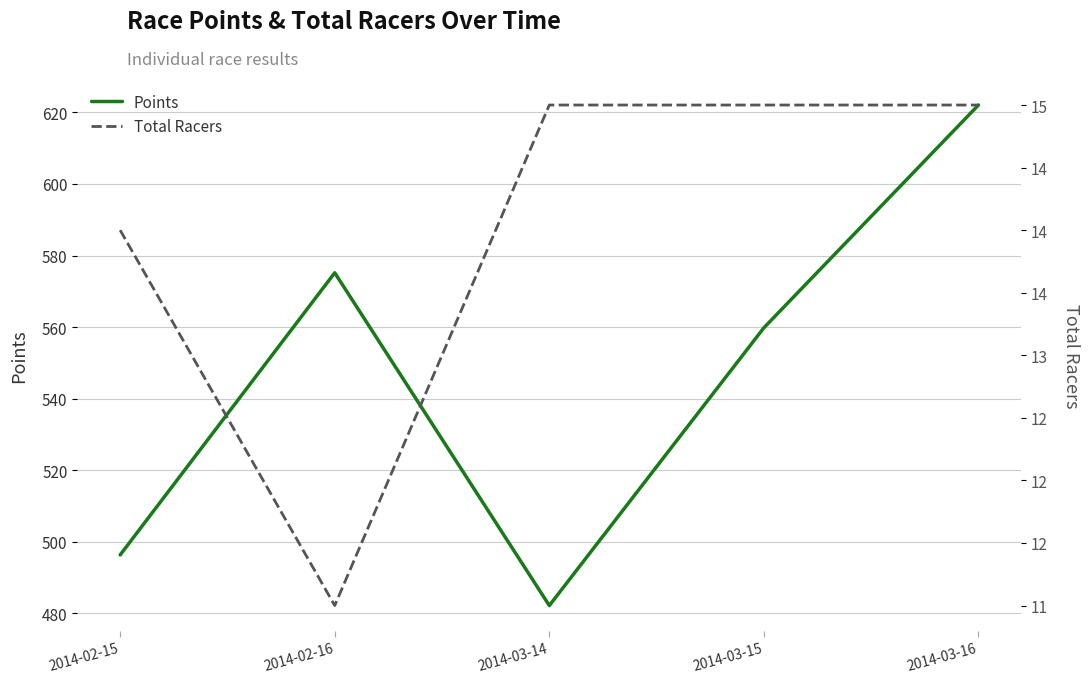

Which series has the largest total across all categories?

Points